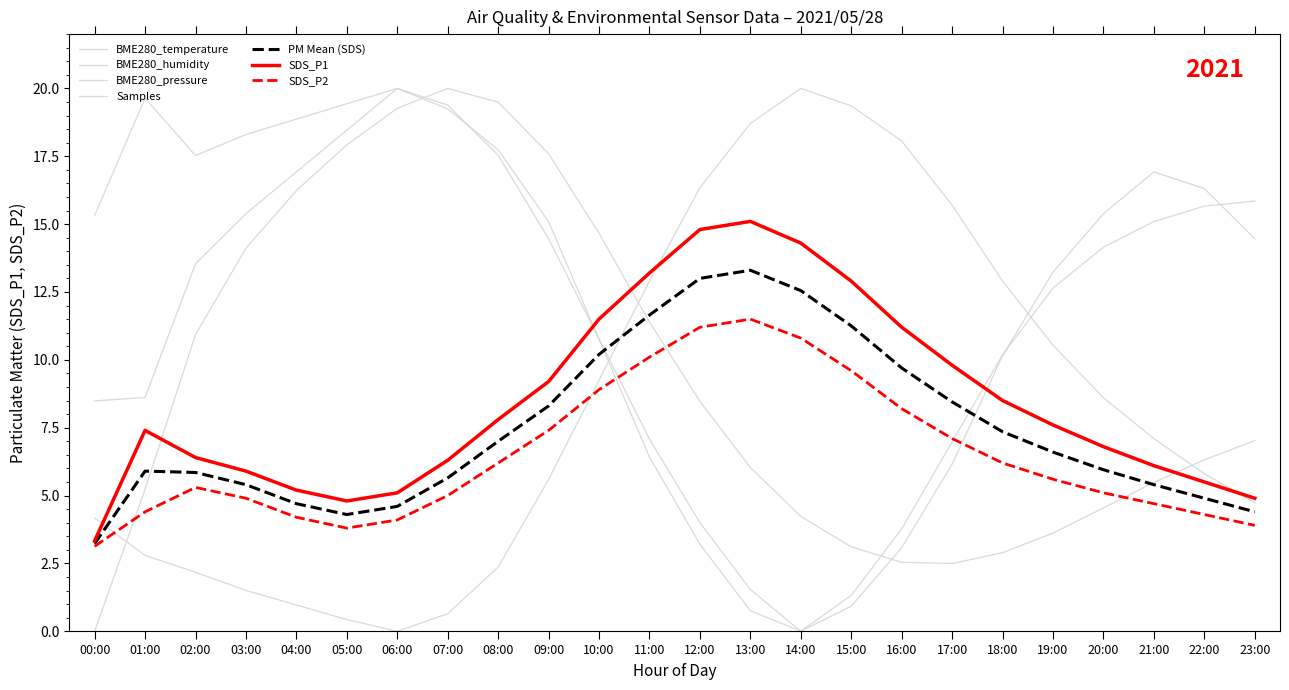

How many lines are shown in the chart?

7